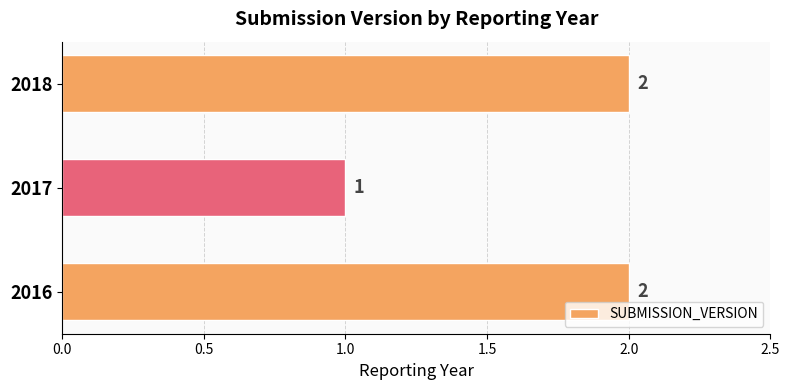

Are the bars grouped side by side (vs. stacked)?

No